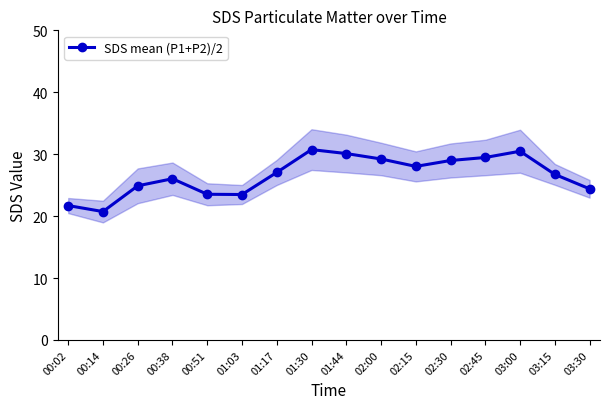

Does the chart have visible grid lines?

No